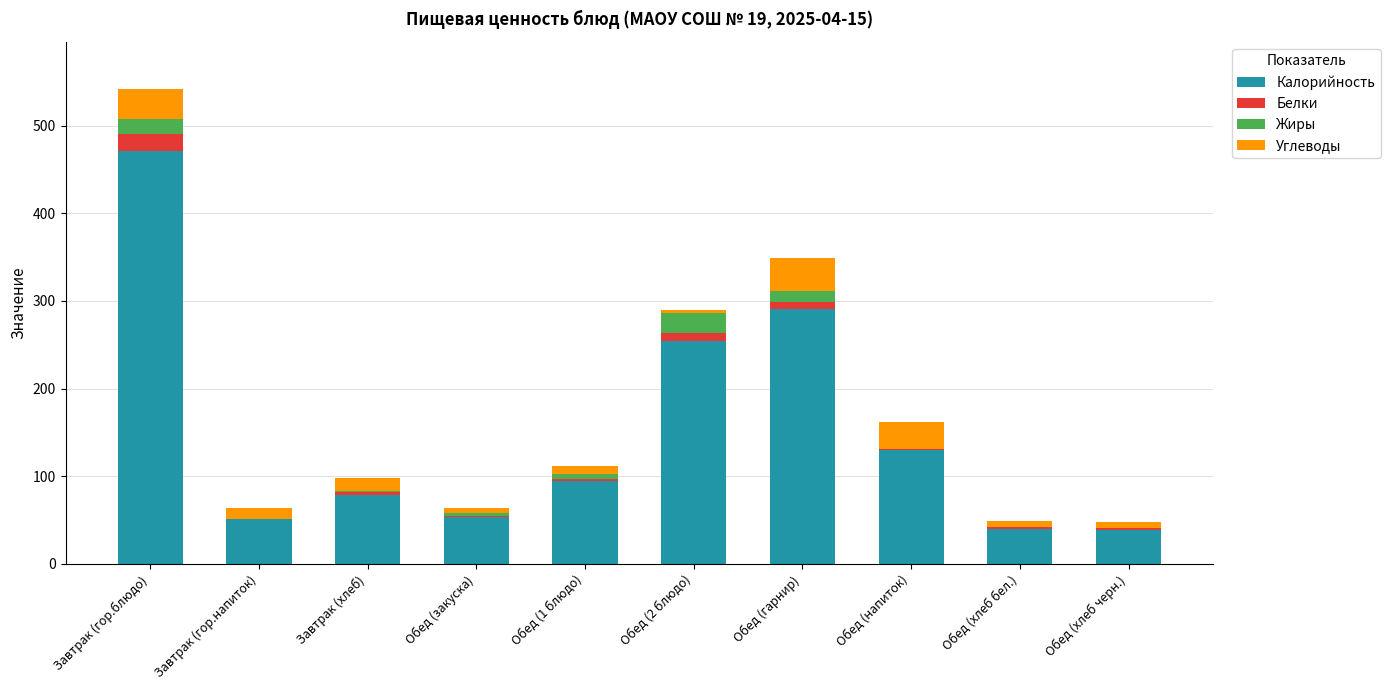

What is the maximum value for Калорийность?

471.0